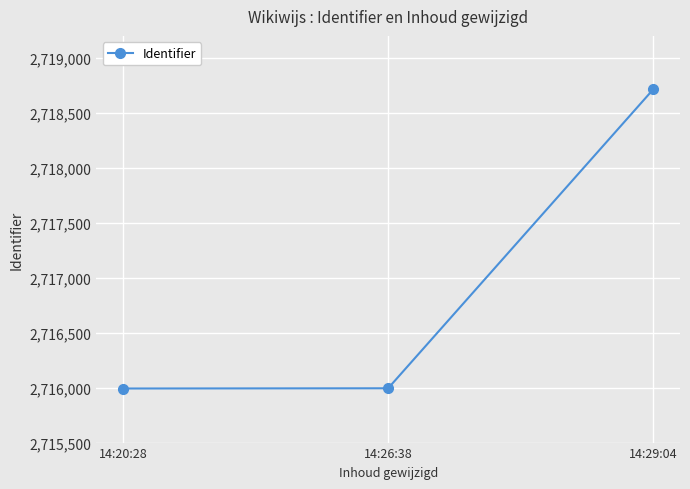

Does the chart have visible grid lines?

Yes